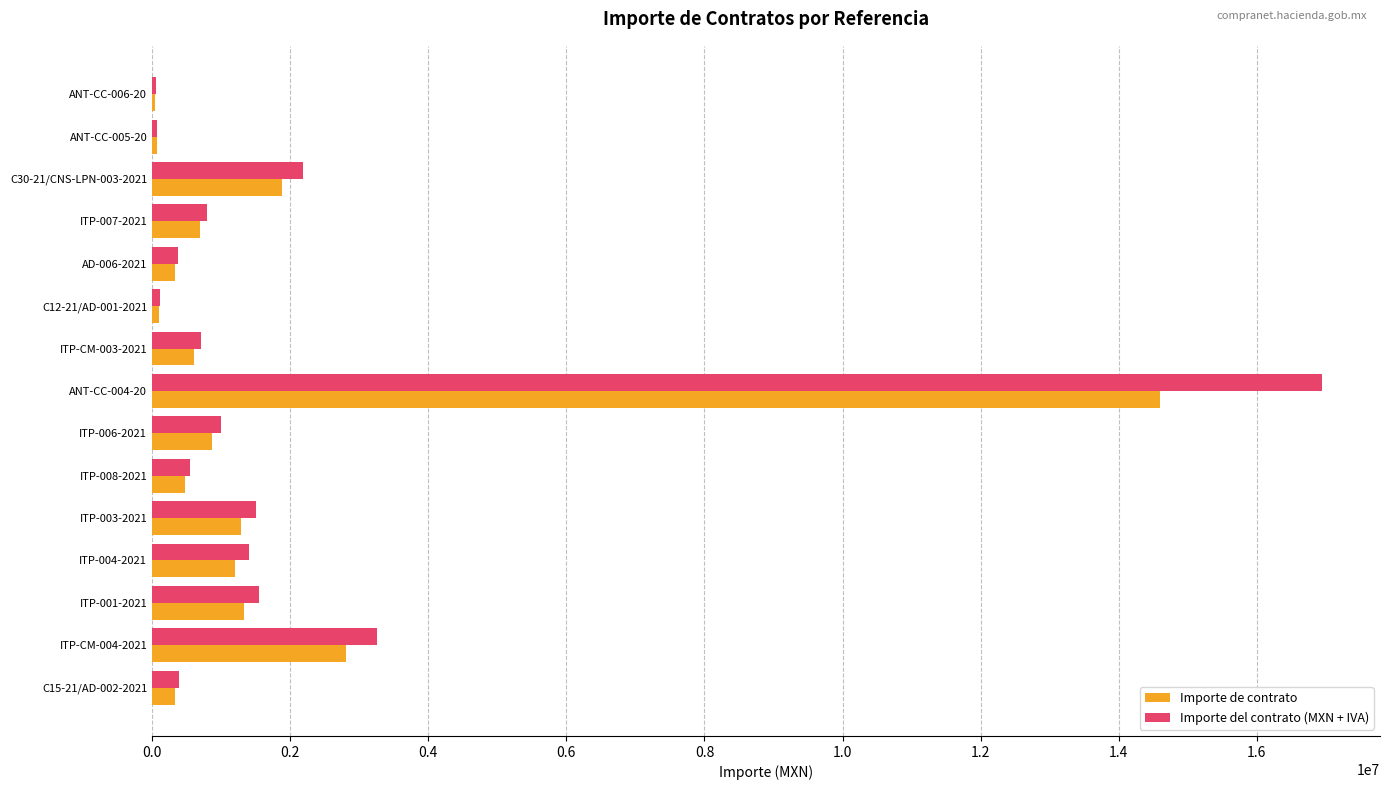

Between ITP-004-2021 and C15-21/AD-002-2021, which series saw the biggest shift?

Importe del contrato (MXN + IVA)